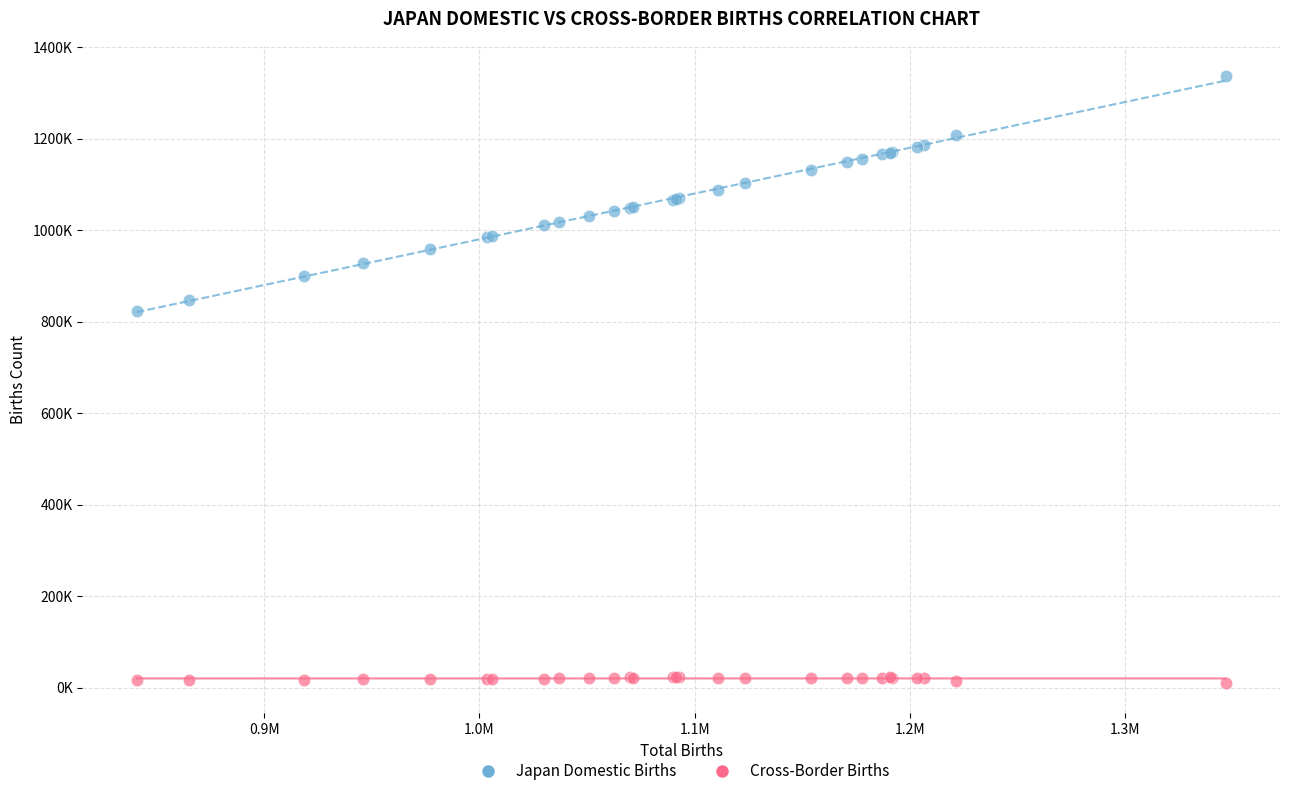

Which series has the largest Y range (max minus min)?

Japan Domestic Births